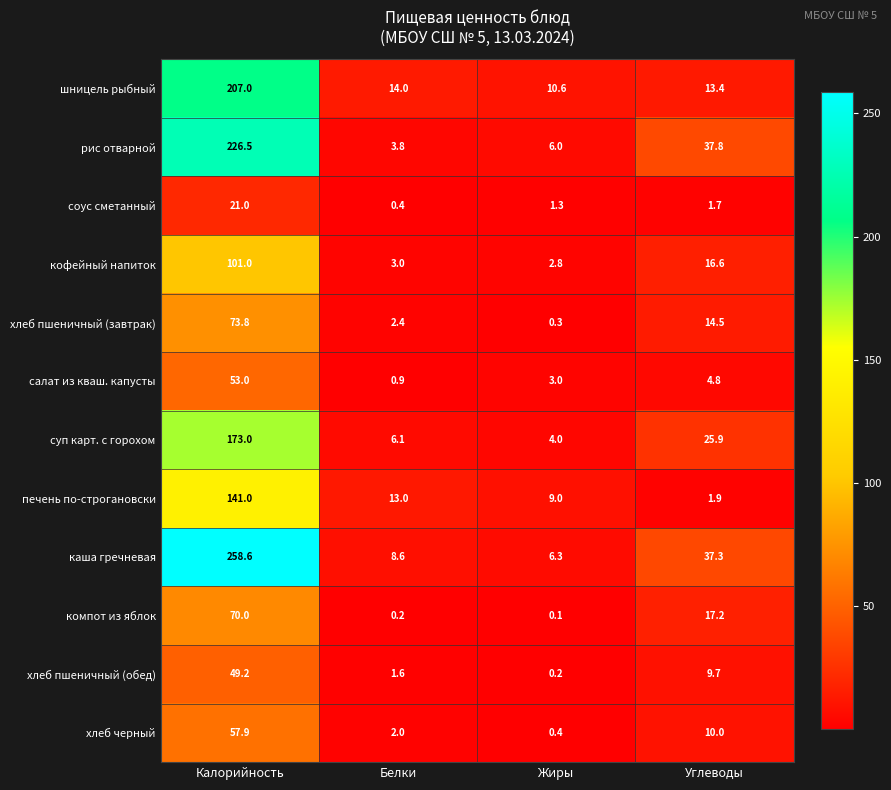

Is it true that печень по-строгановски equals 13.0 at Белки?

True